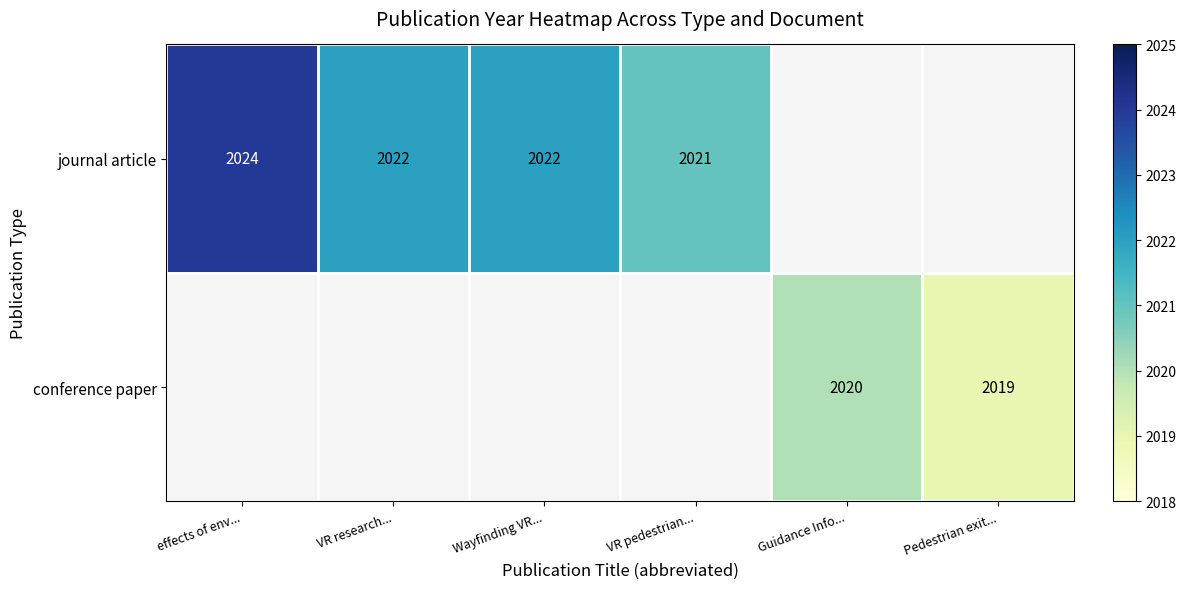

The value of journal article at VR research... is 2022. True or false?

True